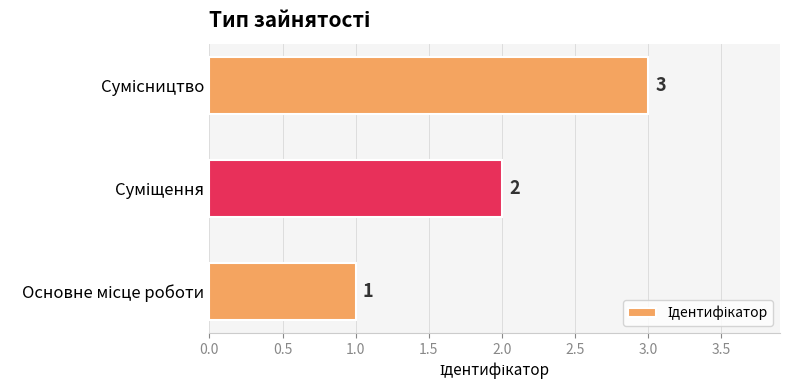

What is the greatest value displayed?

3